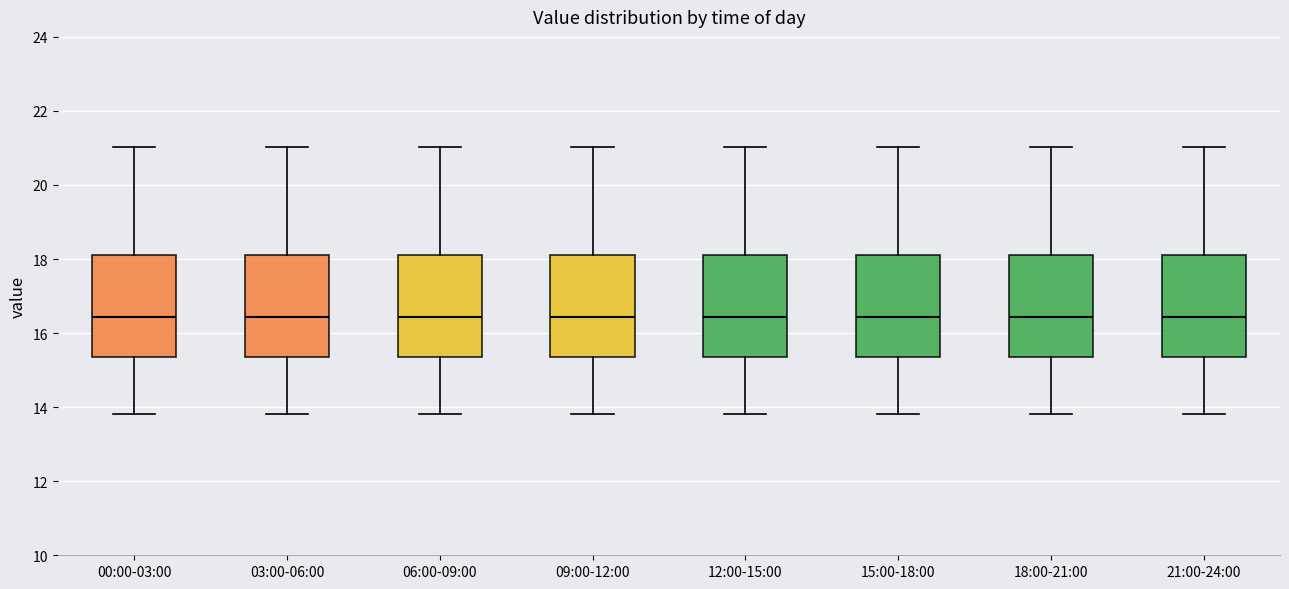

Reading left to right, read every box against the y-axis: the position of its median line, the range the box covers, and the ends of its whiskers. The values are not printed on the chart, so give them approximately, as read against the axis.

00:00-03:00: median 16.4, box 15.4 to 18.0, whiskers 13.8 to 21.0
03:00-06:00: median 16.4, box 15.4 to 18.0, whiskers 13.8 to 21.0
06:00-09:00: median 16.4, box 15.4 to 18.0, whiskers 13.8 to 21.0
09:00-12:00: median 16.4, box 15.4 to 18.0, whiskers 13.8 to 21.0
12:00-15:00: median 16.4, box 15.4 to 18.0, whiskers 13.8 to 21.0
15:00-18:00: median 16.4, box 15.4 to 18.0, whiskers 13.8 to 21.0
18:00-21:00: median 16.4, box 15.4 to 18.0, whiskers 13.8 to 21.0
21:00-24:00: median 16.4, box 15.4 to 18.0, whiskers 13.8 to 21.0